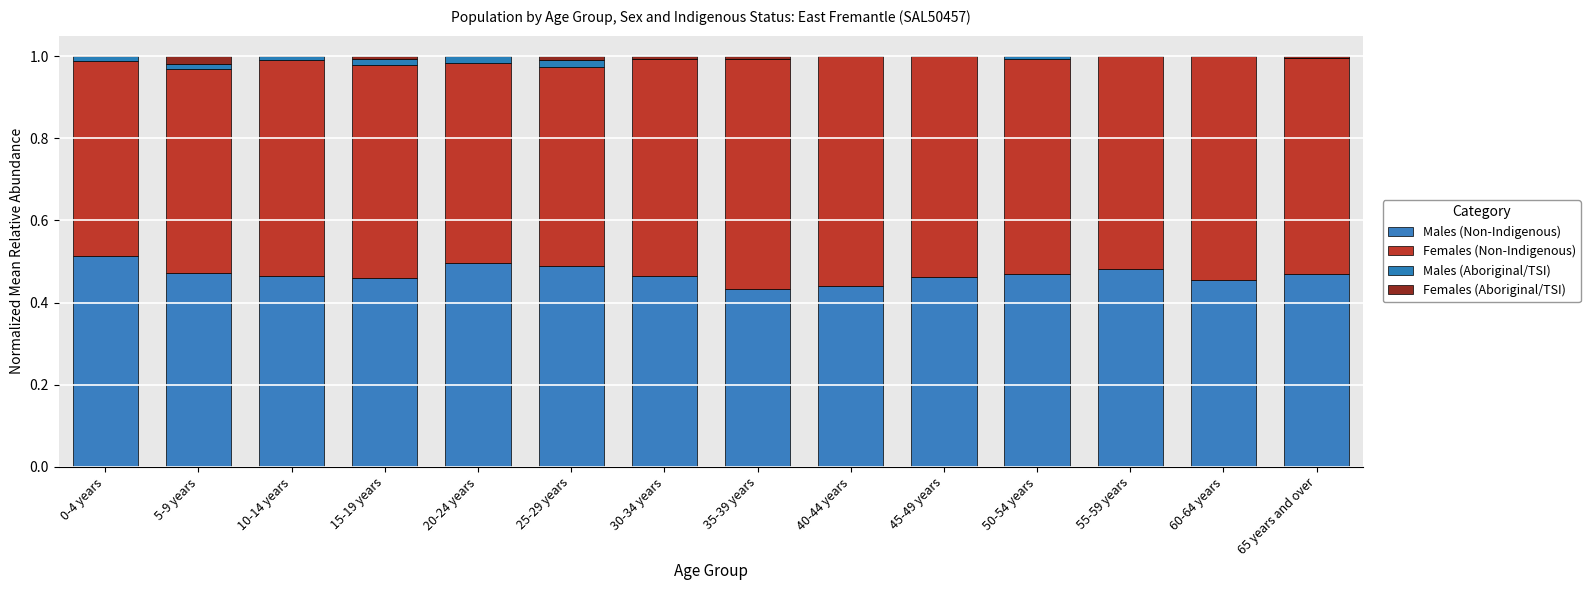

How many distinct data groups are displayed?

4